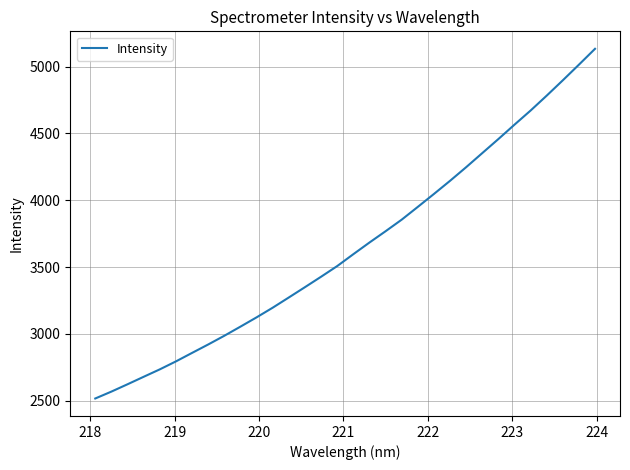

What is the minimum value shown in the chart?

2517.5